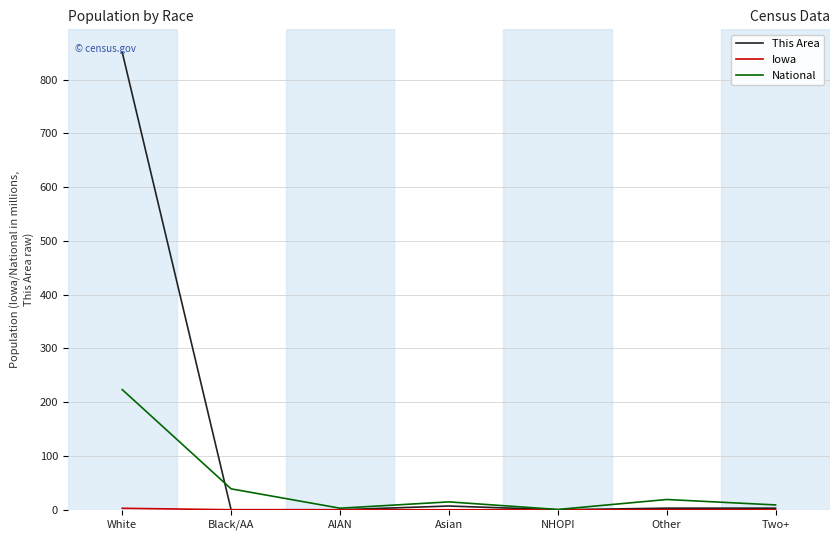

The value of This Area at White is 1427.7. True or false?

False